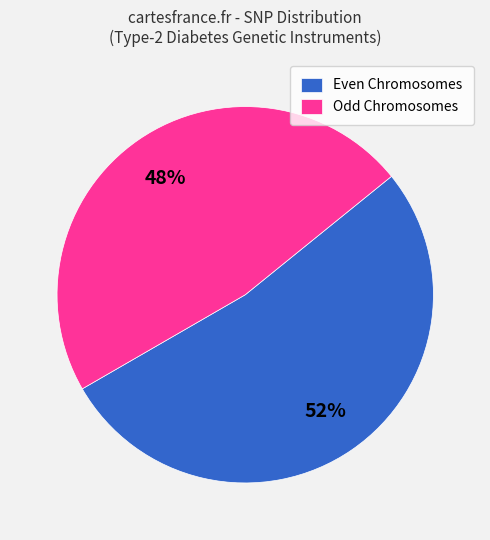

What is the ratio of the value at Even Chromosomes to the value at Odd Chromosomes?

1.1